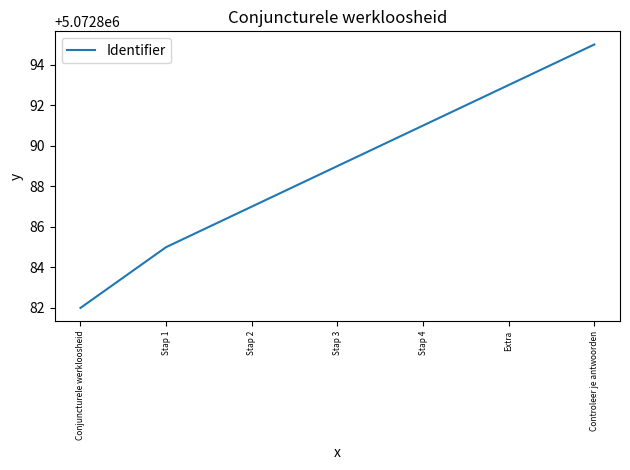

What is the greatest value displayed?

5072895